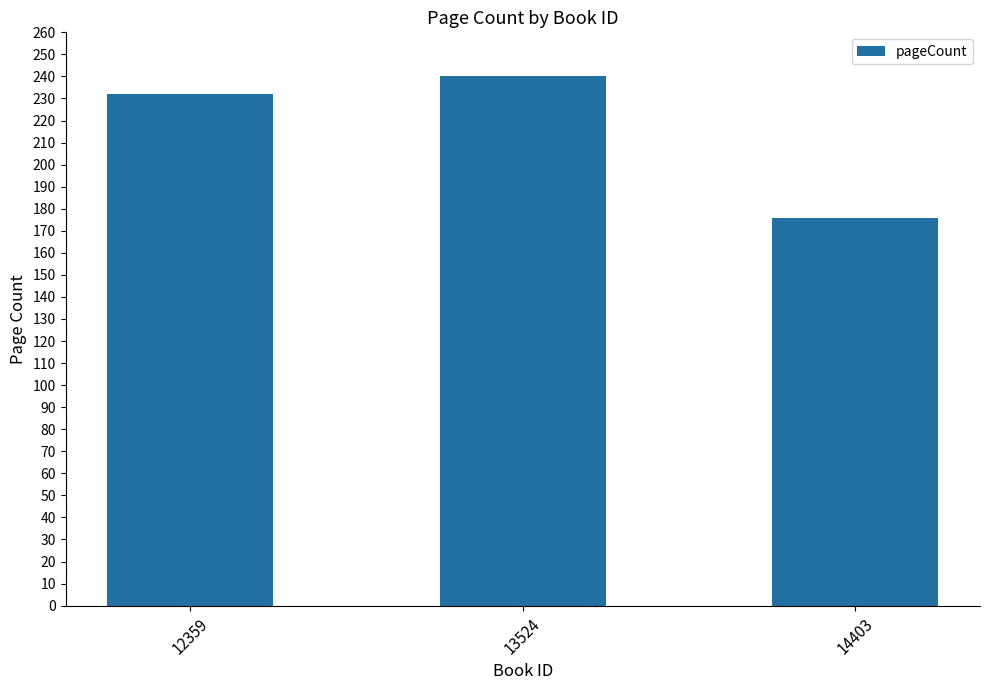

Which category has the lowest value across all series?

14403